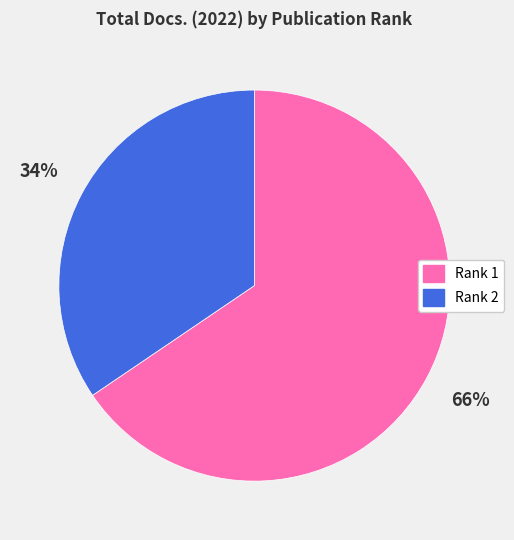

To the nearest percent, what is the average slice percentage?

50%